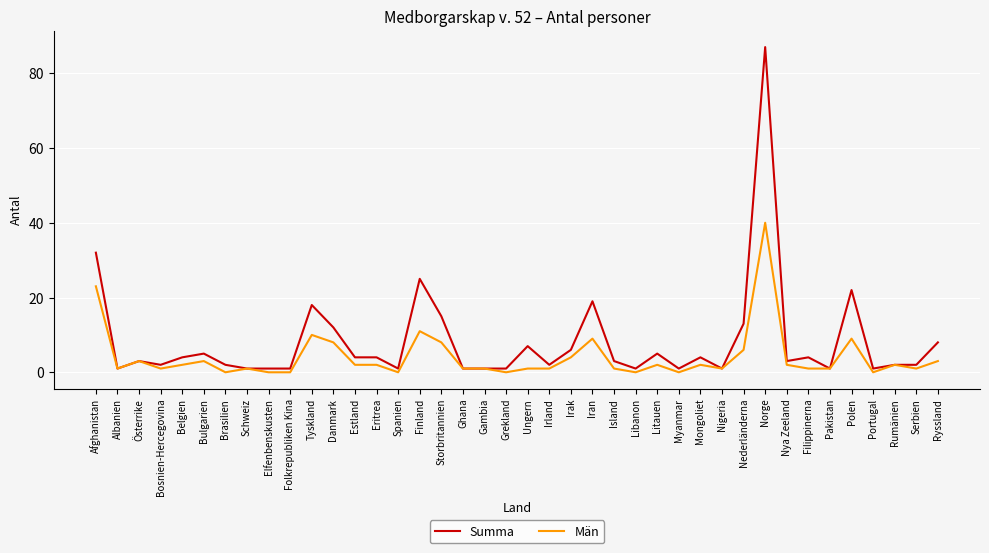

What position from the left is Finland?

16